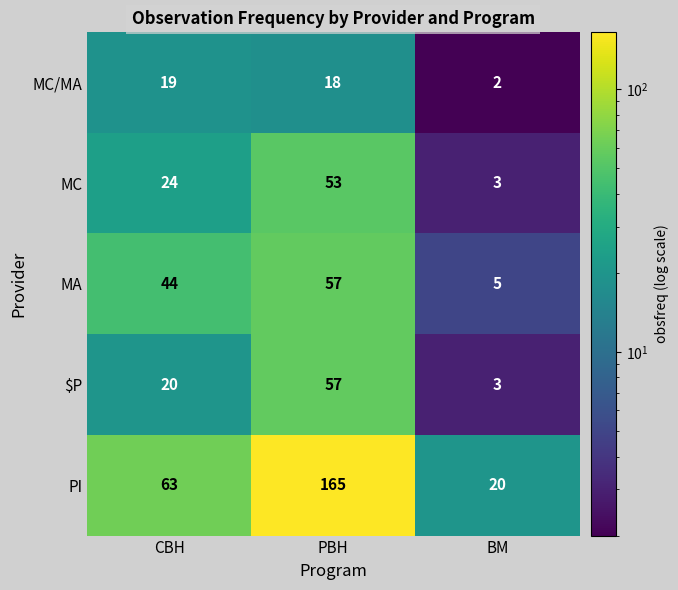

What is the difference between the MA values at PBH and CBH?

13